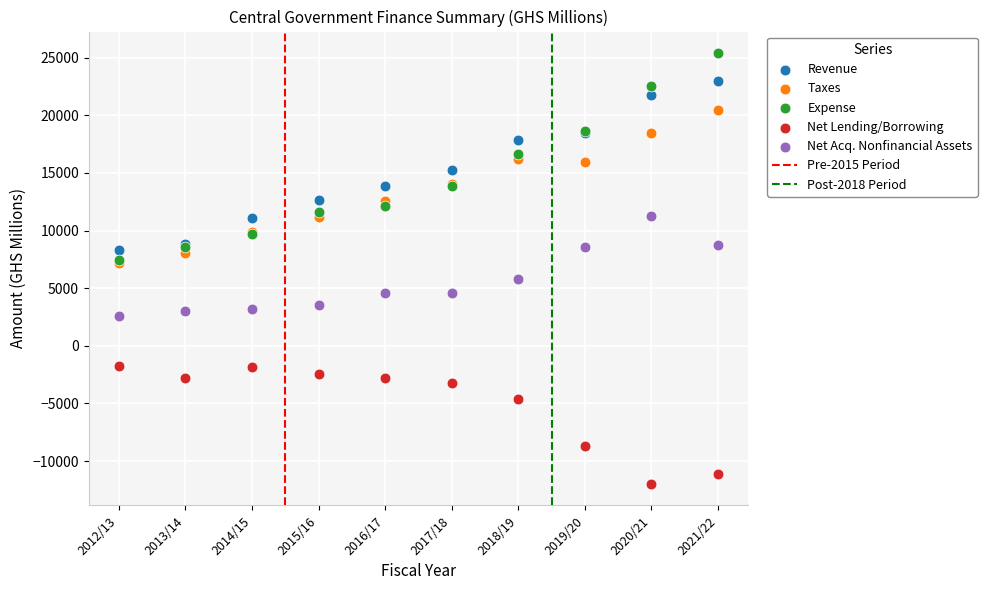

In the Net Lending/Borrowing series, what Y value is closest to -6875?

-8714.7